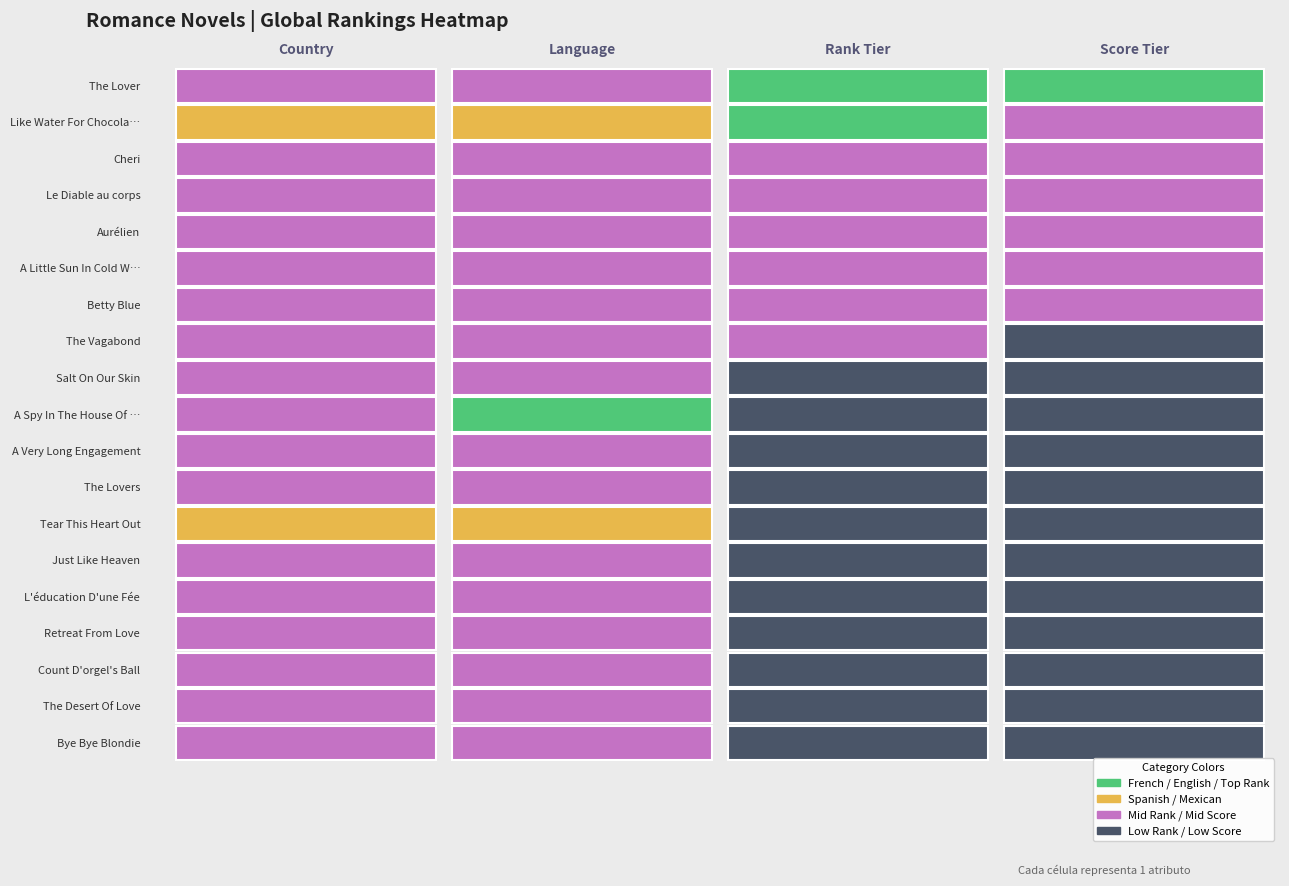

True or false: global_score has a value of 392 at 3.

False